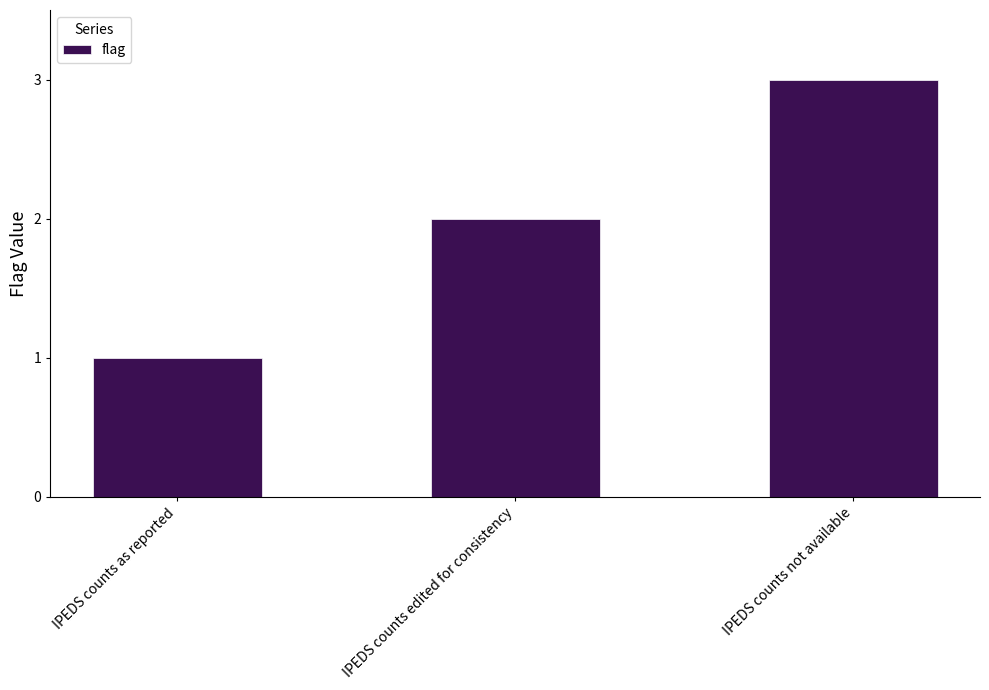

Approximately how many times larger is the value at IPEDS counts edited for consistency compared to IPEDS counts not available?

0.7